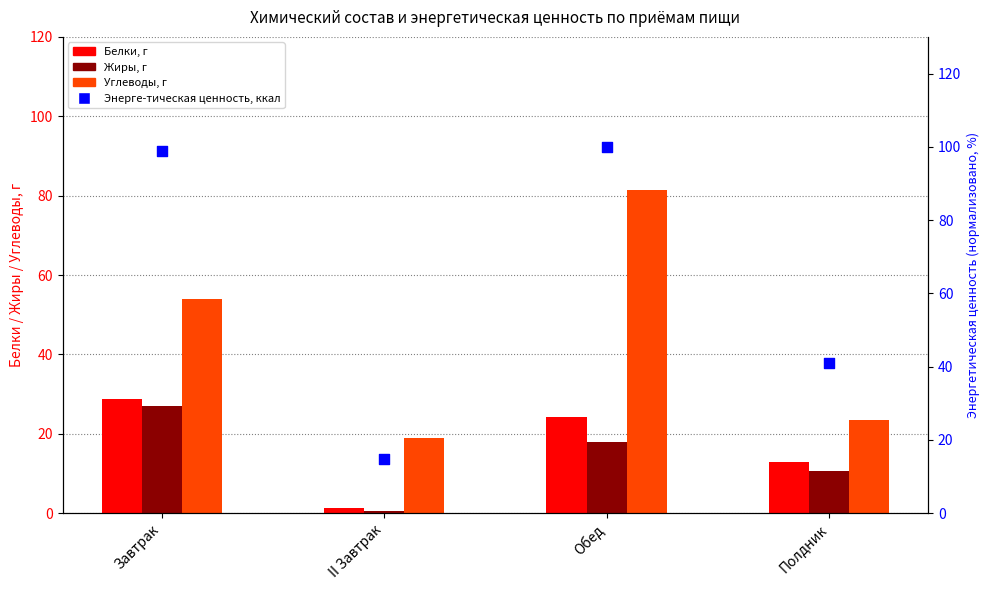

Which series contains the highest Y value?

Энерге-тическая ценность, ккал